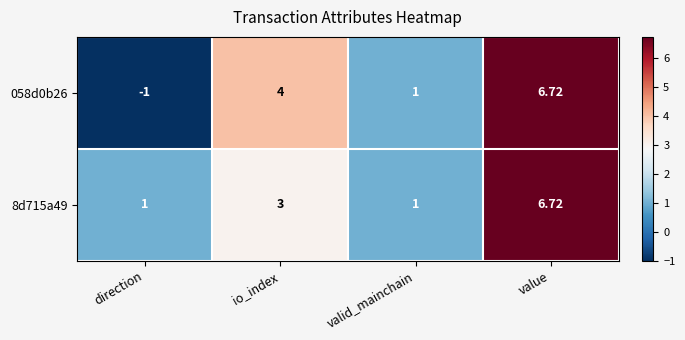

At which label is 058d0b26 closest to 2?

valid_mainchain